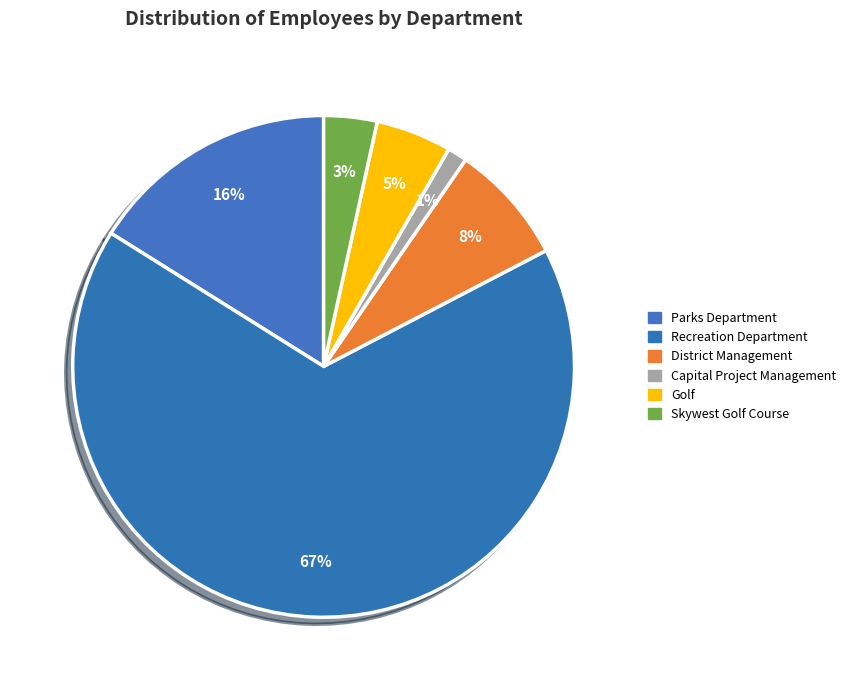

Rank the categories by value from highest to lowest.

Recreation Department, Parks Department, District Management, Golf, Skywest Golf Course, Capital Project Management